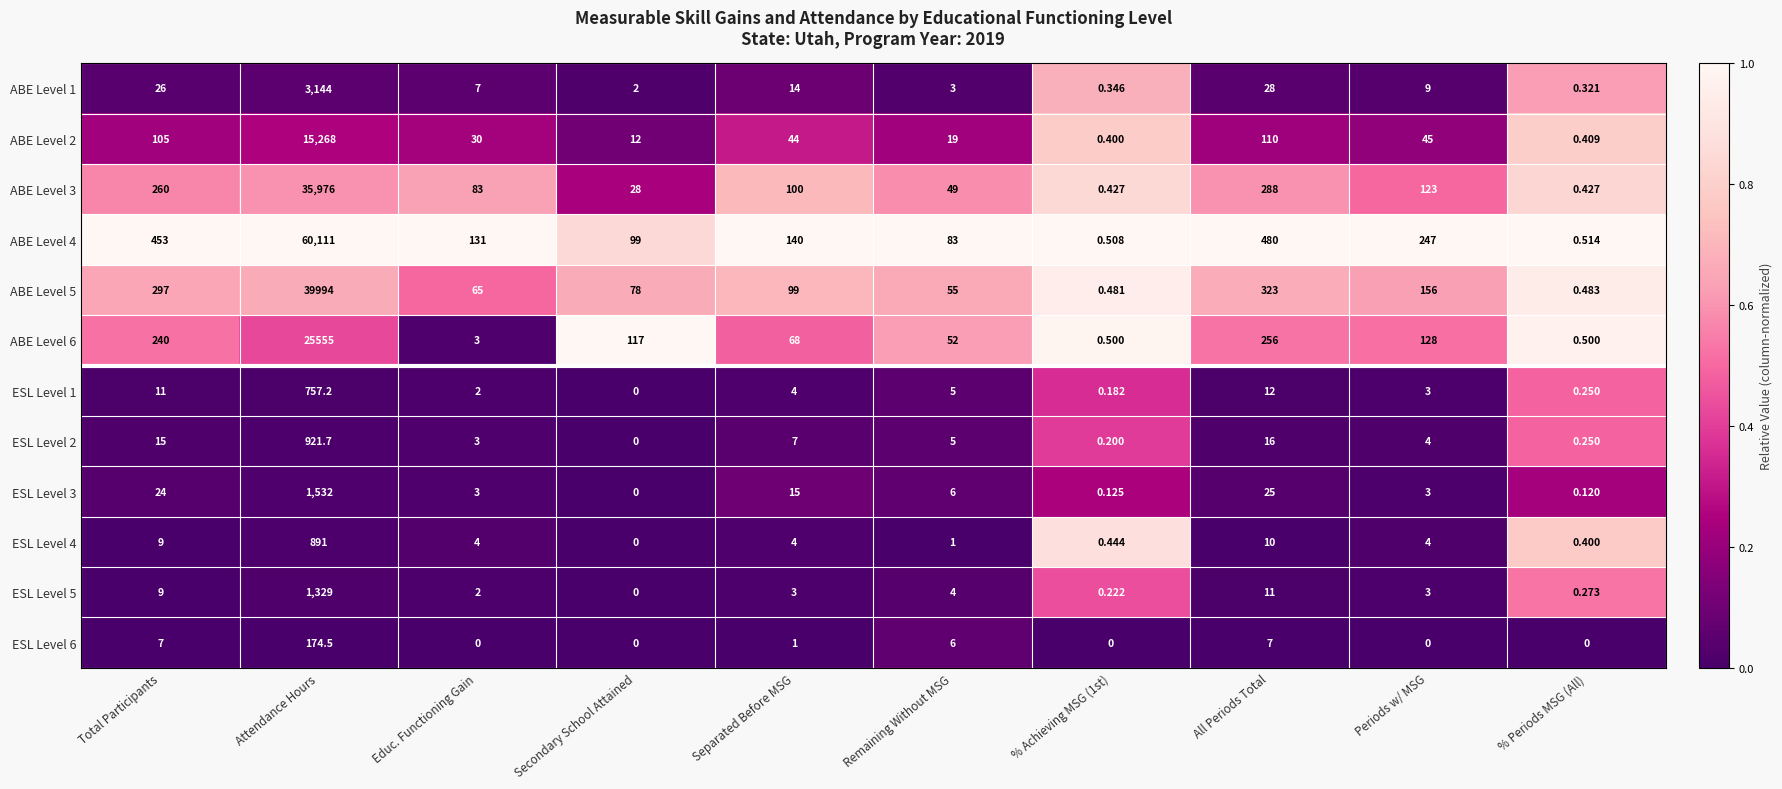

Where is ABE Level 4 nearest to the value 30055?

All Periods Total